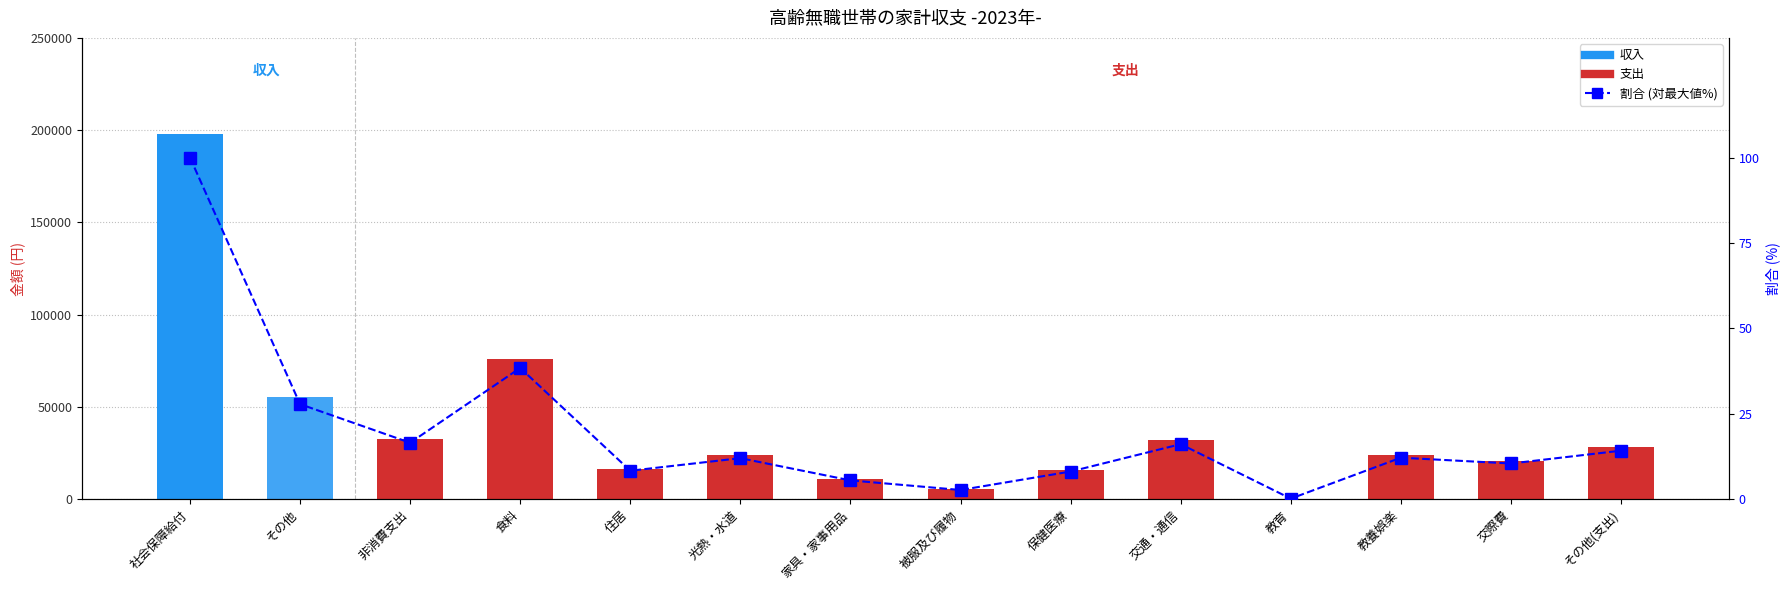

What is the total value across all series at 教養娯楽?

24131.2